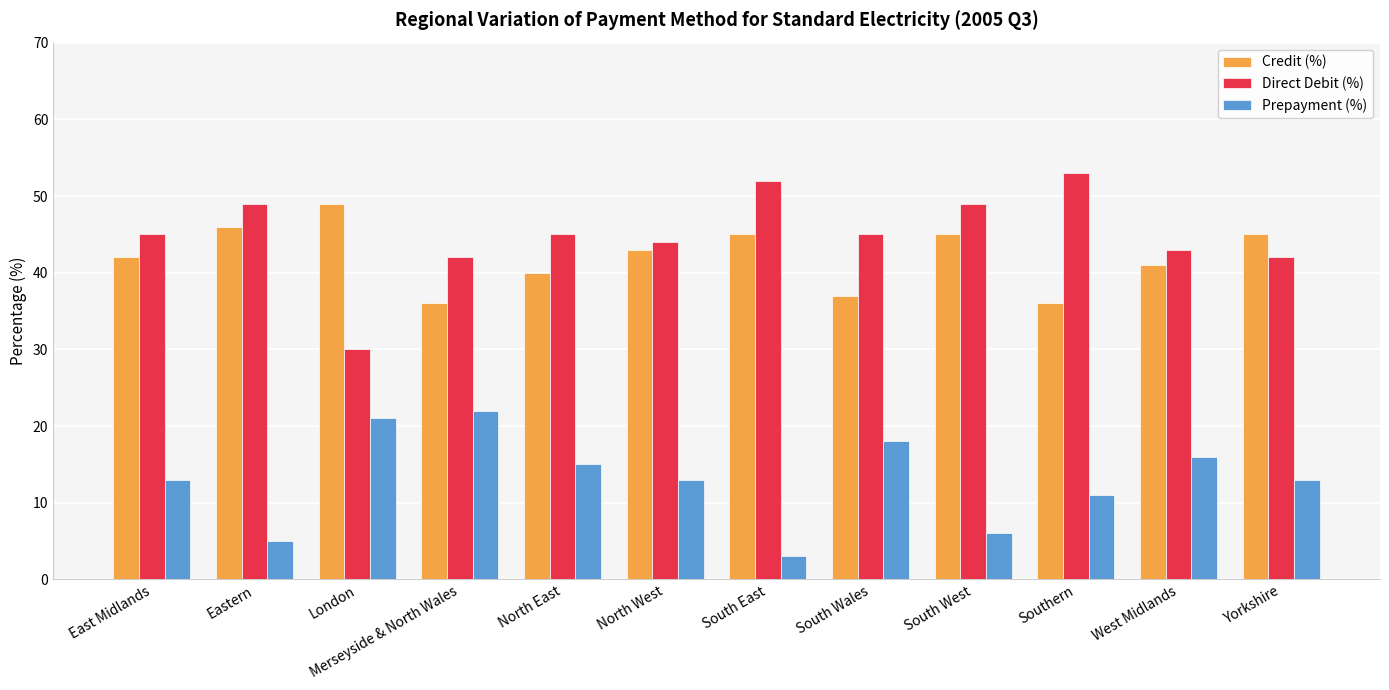

Which series has the largest total across all categories?

Direct Debit (%)